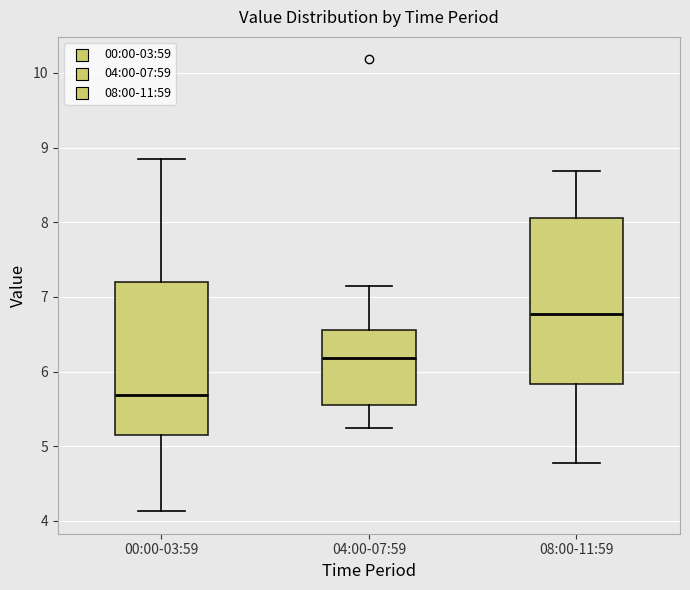

Which box has the highest median line?

08:00-11:59